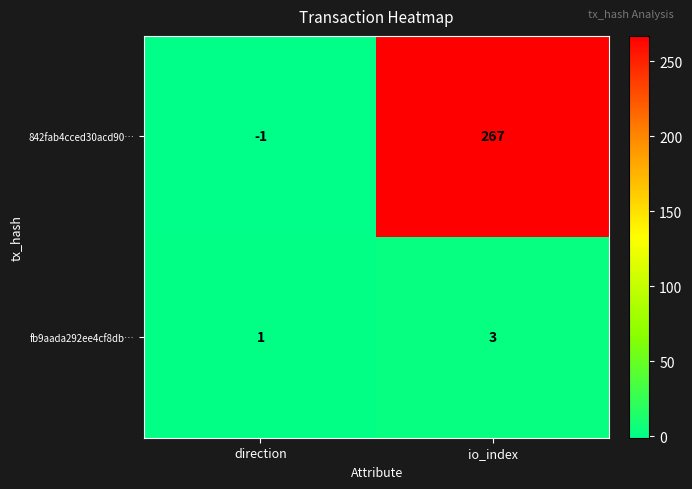

What is the average value of the 842fab4cced30acd90… series?

133